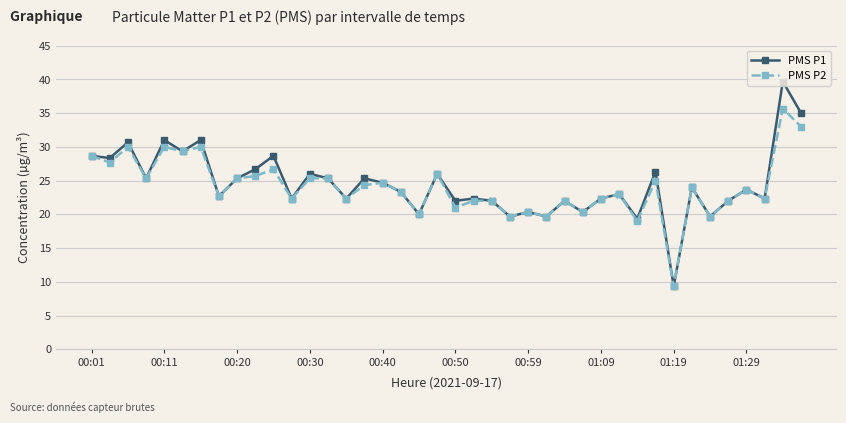

Which series has the largest range (max minus min)?

PMS P1